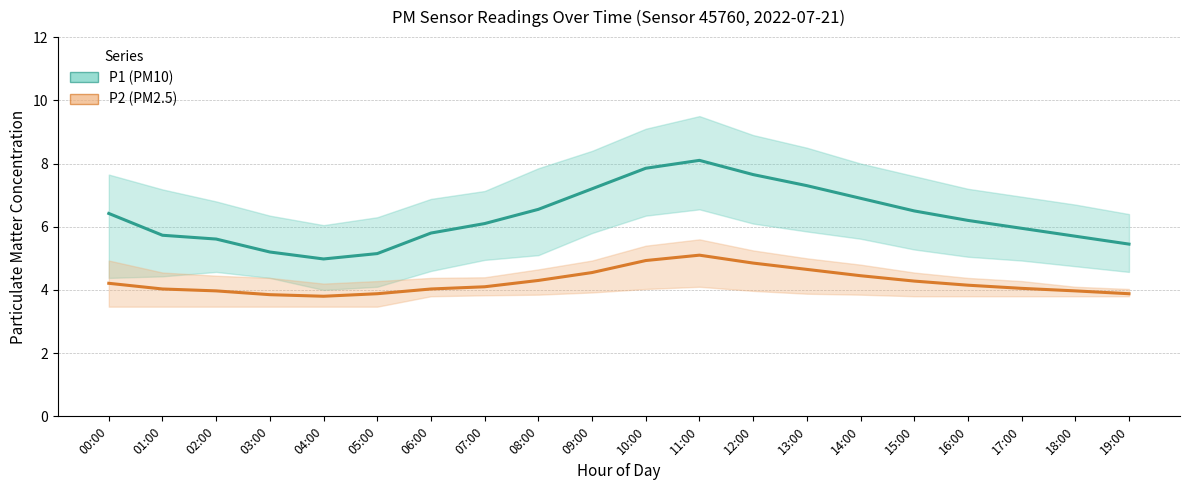

How many categories are shown in the chart?

20